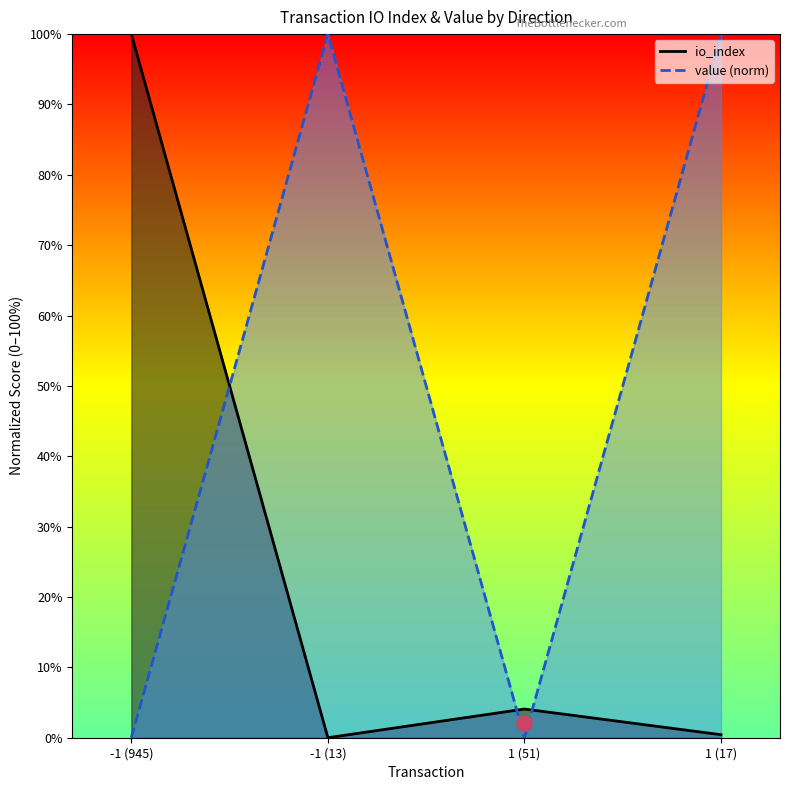

At which category is the sum across all series the highest?

1 (17)